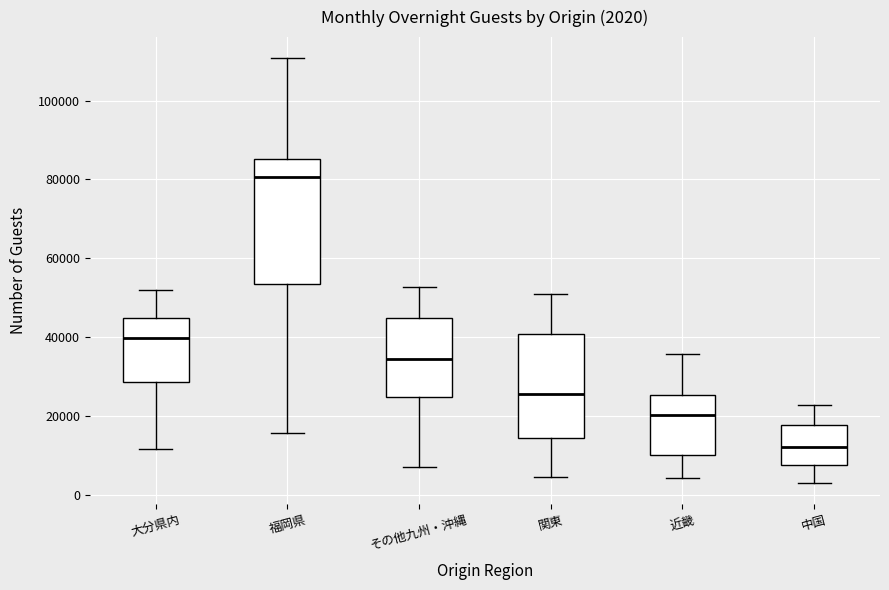

Which box has the lowest median line?

中国